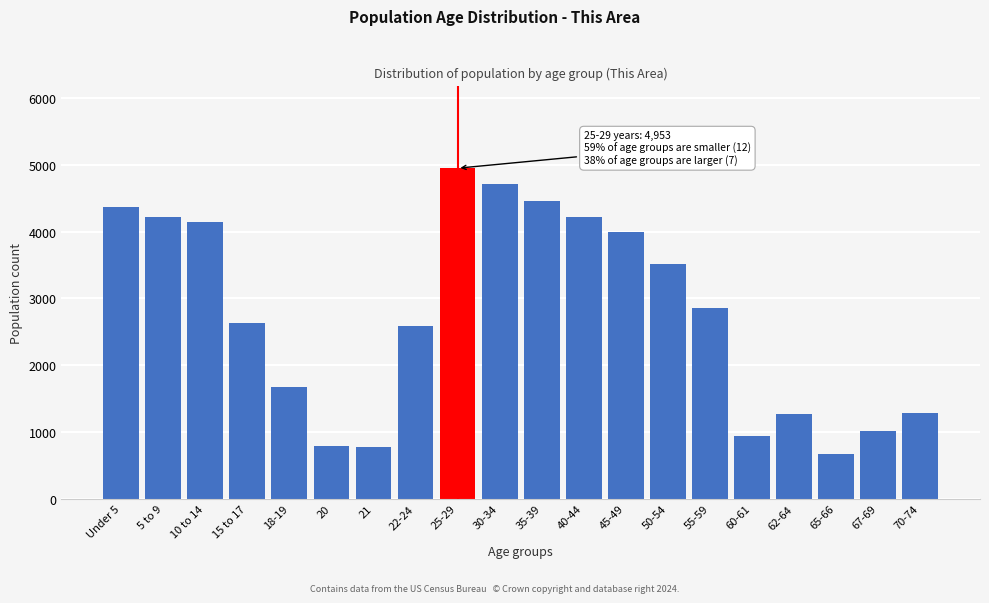

Approximately how many times larger is the value at 18-19 compared to 21?

2.1